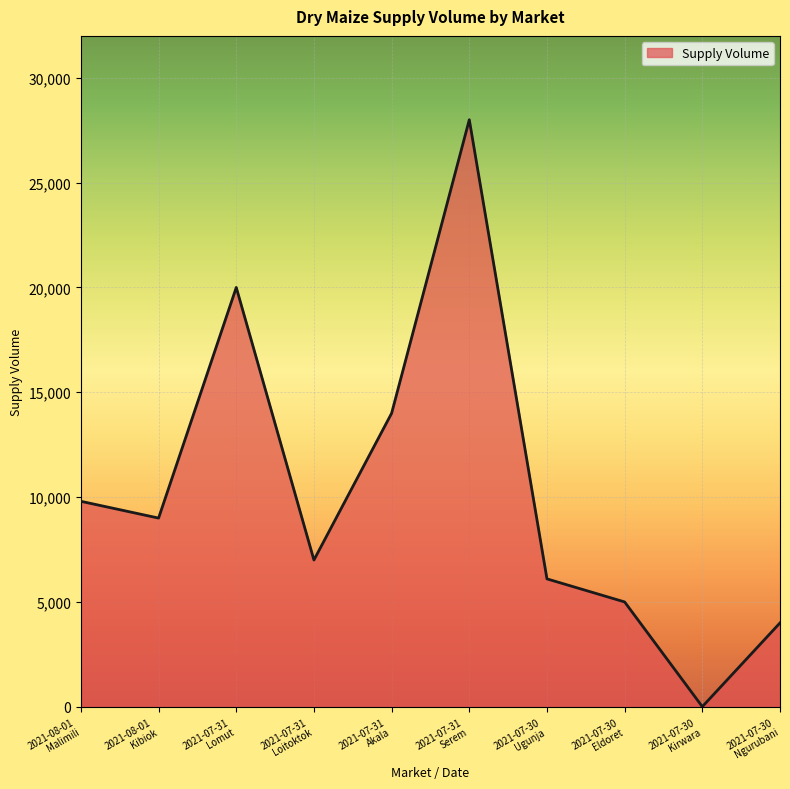

What is the sum of the values at 2021-07-31
Lomut and 2021-07-31
Loitoktok?

27000